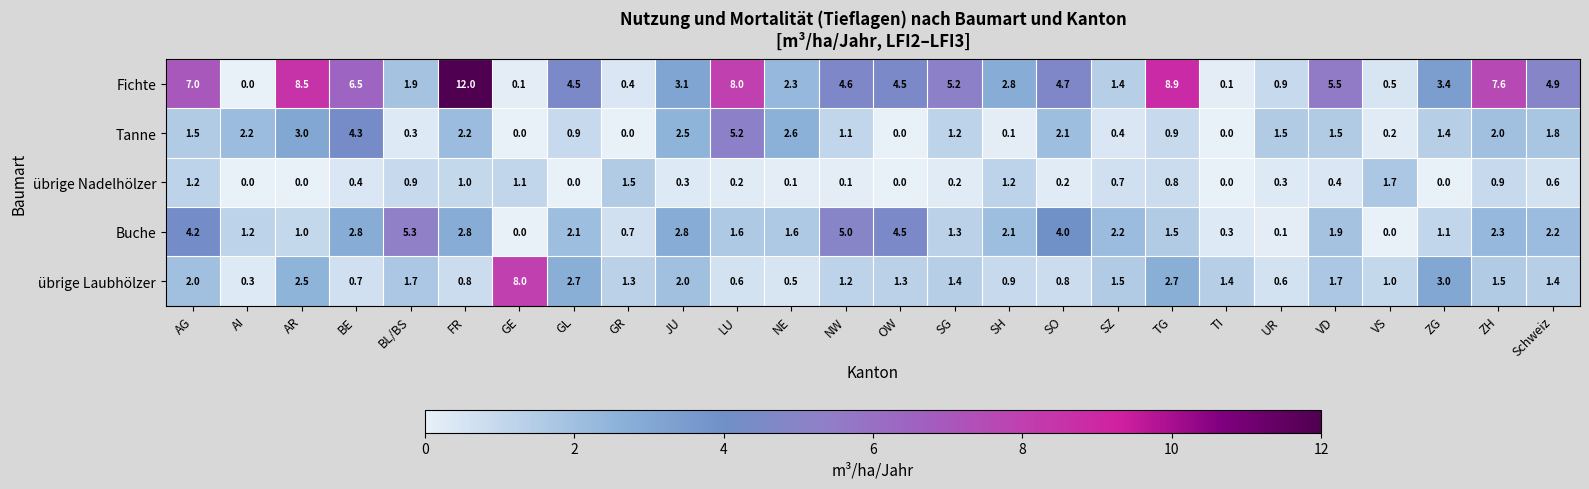

Is the value of übrige Laubhölzer at VD greater than the value of Buche at LU?

Yes